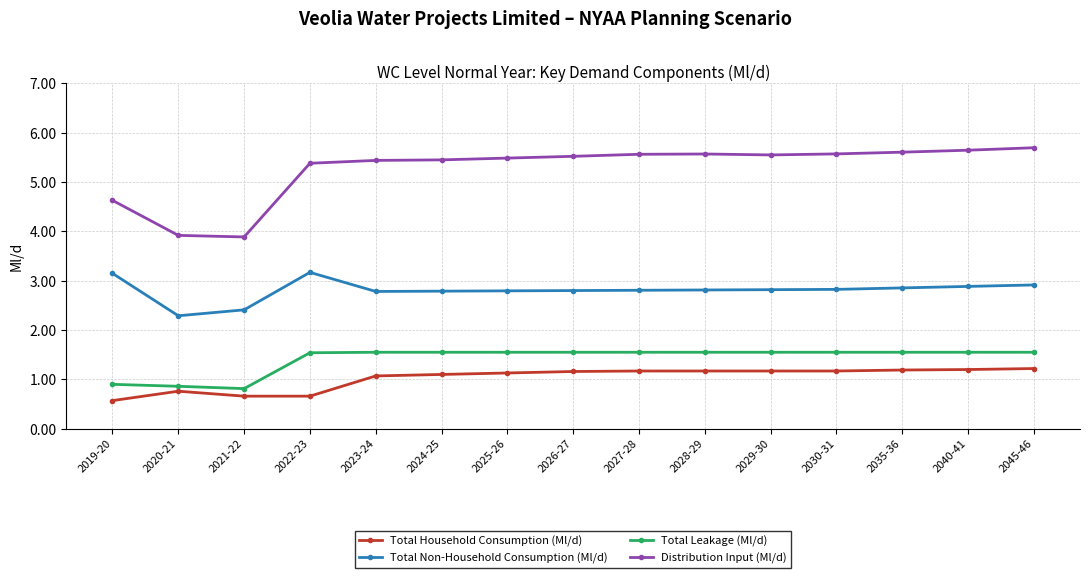

What is the minimum value for Total Non-Household Consumption (Ml/d)?

2.3